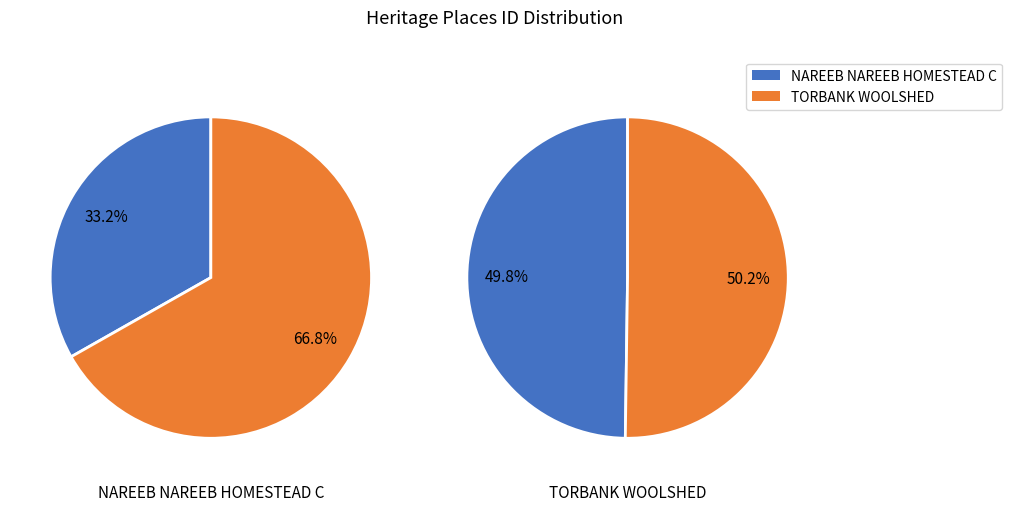

True or false: NAREEB NAREEB HOMESTEAD COMPLEX accounts for 24% of the total.

False